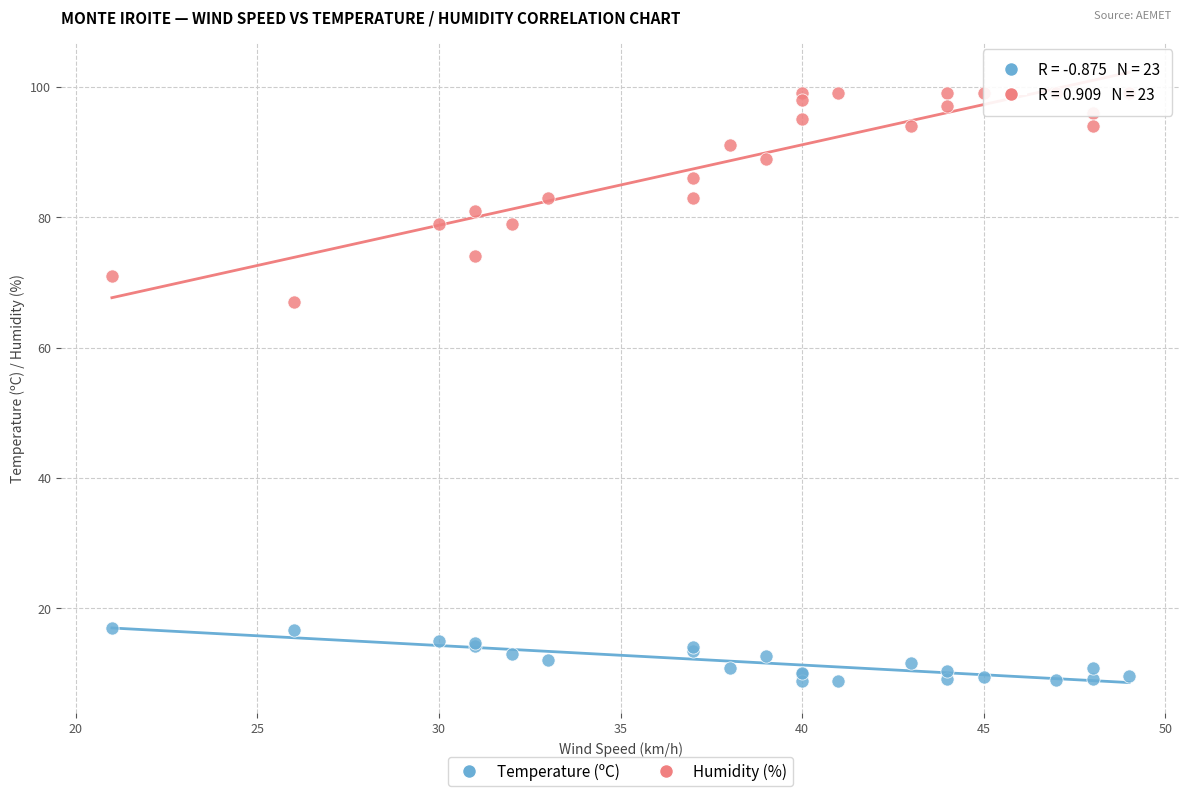

Which series has the widest spread of Y values?

Humidity (%)